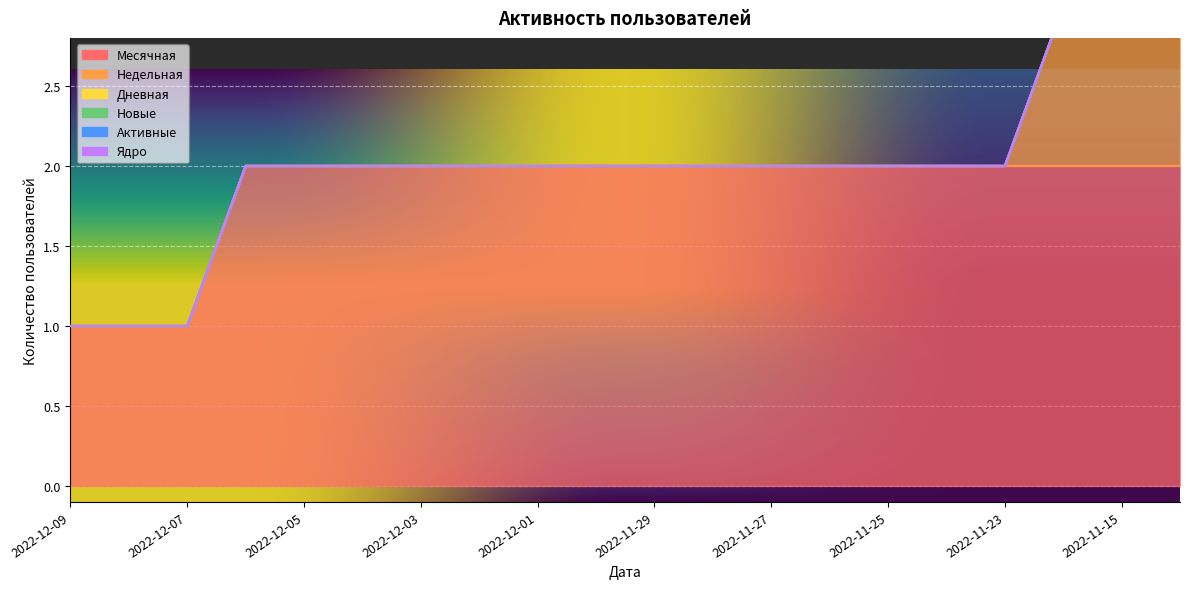

Rank the categories by Недельная value from lowest to highest.

2022-12-09, 2022-12-08, 2022-12-07, 2022-12-06, 2022-12-05, 2022-12-04, 2022-12-03, 2022-12-02, 2022-12-01, 2022-11-30, 2022-11-29, 2022-11-28, 2022-11-27, 2022-11-26, 2022-11-25, 2022-11-24, 2022-11-23, 2022-11-16, 2022-11-15, 2022-11-14